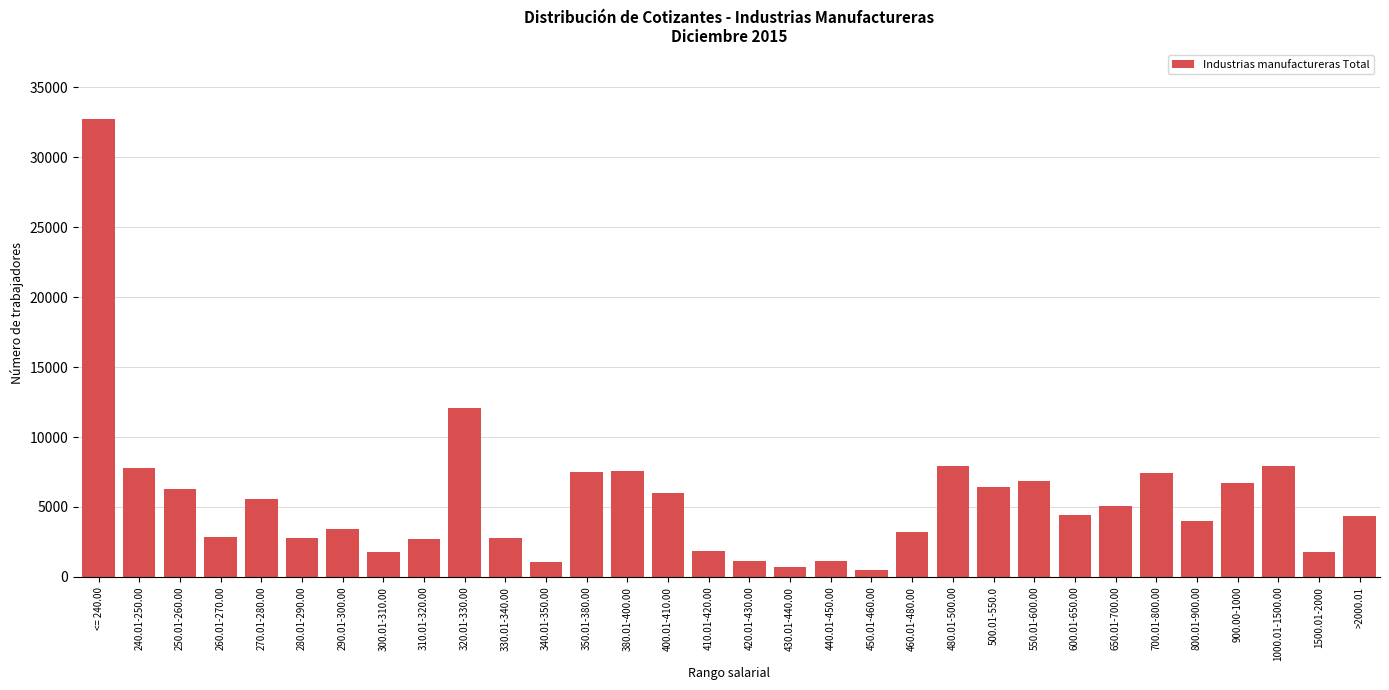

Which category has the highest value across all series?

<= 240.00